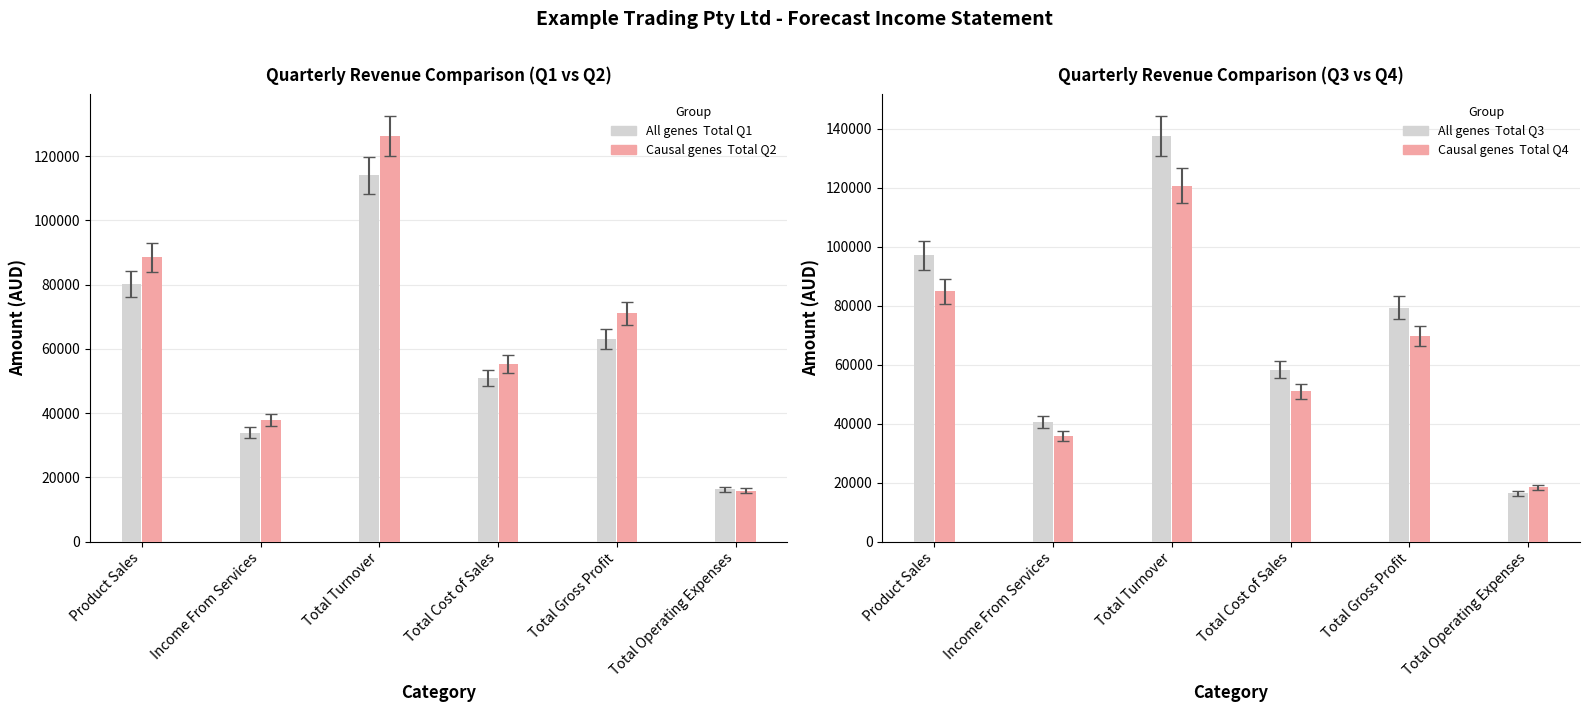

What is the average value of the Total Q3 series?

71527.9